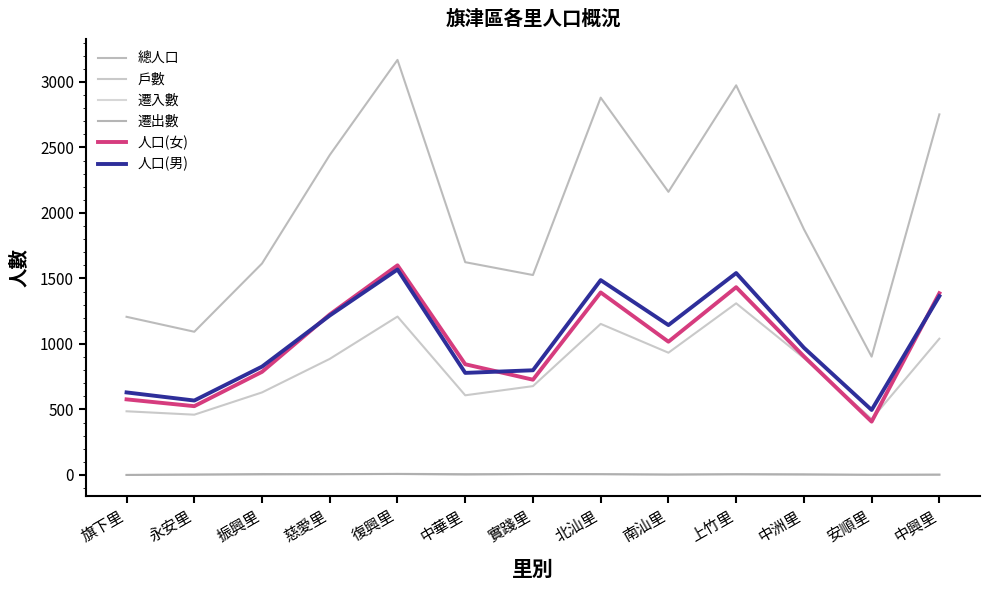

Reading left to right, what are all the values shown in this chart?

總人口: 旗下里=1207	永安里=1093	振興里=1614	慈愛里=2442	復興里=3168	中華里=1624	實踐里=1526	北汕里=2880	南汕里=2161	上竹里=2974	中洲里=1876	安順里=903	中興里=2752
戶數: 旗下里=486	永安里=460	振興里=630	慈愛里=886	復興里=1209	中華里=608	實踐里=678	北汕里=1153	南汕里=933	上竹里=1310	中洲里=892	安順里=427	中興里=1040
遷入數: 旗下里=0	永安里=2	振興里=2	慈愛里=6	復興里=7	中華里=1	實踐里=6	北汕里=6	南汕里=3	上竹里=4	中洲里=1	安順里=1	中興里=0
遷出數: 旗下里=0	永安里=3	振興里=7	慈愛里=6	復興里=8	中華里=6	實踐里=7	北汕里=6	南汕里=3	上竹里=6	中洲里=5	安順里=1	中興里=3
人口(女): 旗下里=577	永安里=525	振興里=787	慈愛里=1225	復興里=1600	中華里=845	實踐里=727	北汕里=1393	南汕里=1017	上竹里=1433	中洲里=905	安順里=407	中興里=1387
人口(男): 旗下里=630	永安里=568	振興里=827	慈愛里=1217	復興里=1568	中華里=779	實踐里=799	北汕里=1487	南汕里=1144	上竹里=1541	中洲里=971	安順里=496	中興里=1365